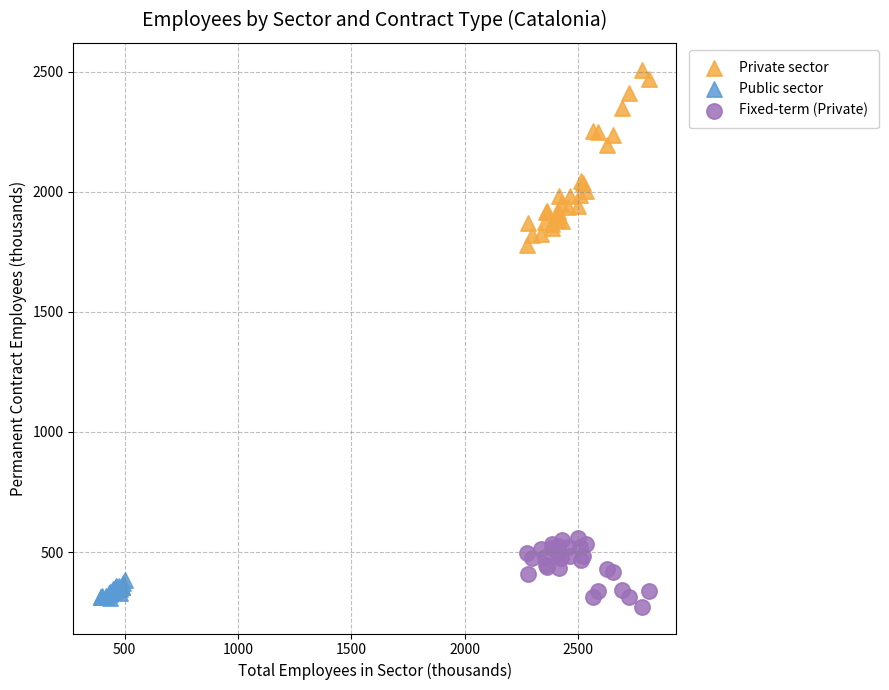

Which series has the largest Y range (max minus min)?

Private sector